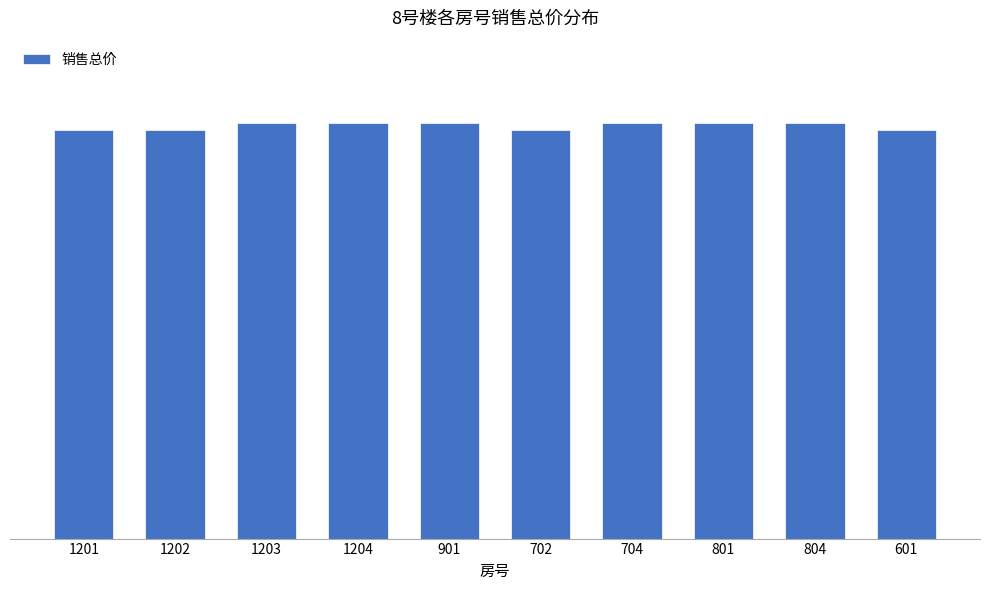

Does the chart contain any negative values?

No